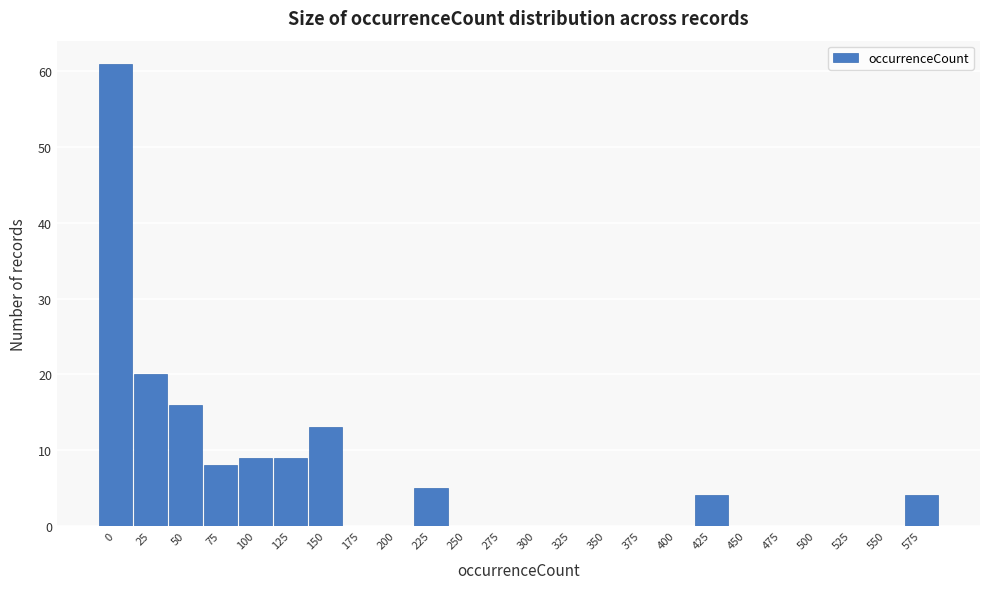

Reading left to right, transcribe all the data shown in this chart.

0=61	25=20	50=16	75=8	100=9	125=9	150=13	175=0	200=0	225=5	250=0	275=0	300=0	325=0	350=0	375=0	400=0	425=4	450=0	475=0	500=0	525=0	550=0	575=4